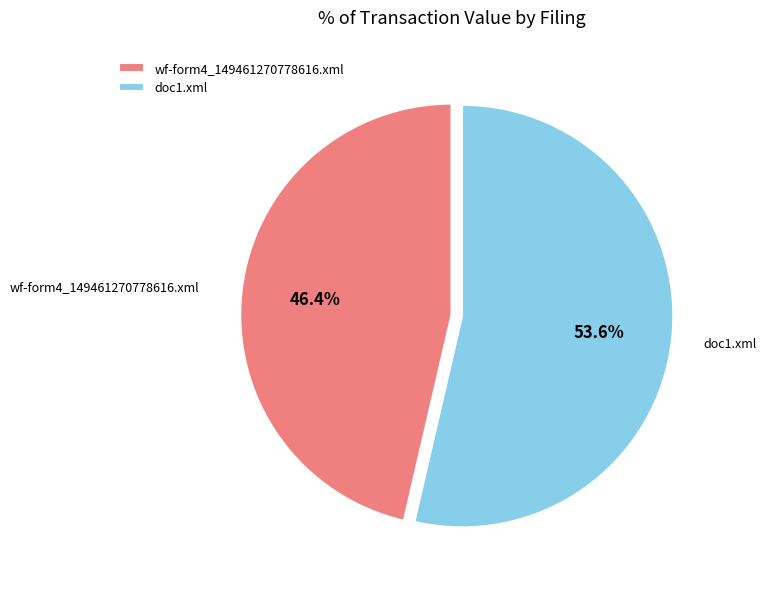

What is the ratio of the value at wf-form4_149461270778616.xml to the value at doc1.xml?

0.9